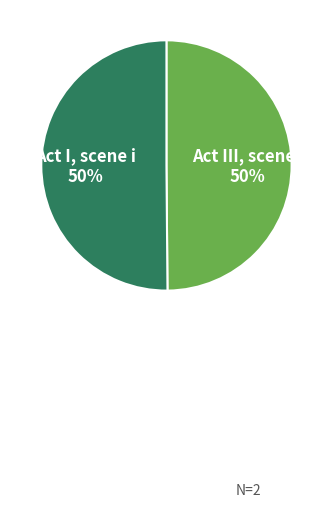

To the nearest percent, what is the combined percentage of Act III, scene i and Act I, scene i?

100%